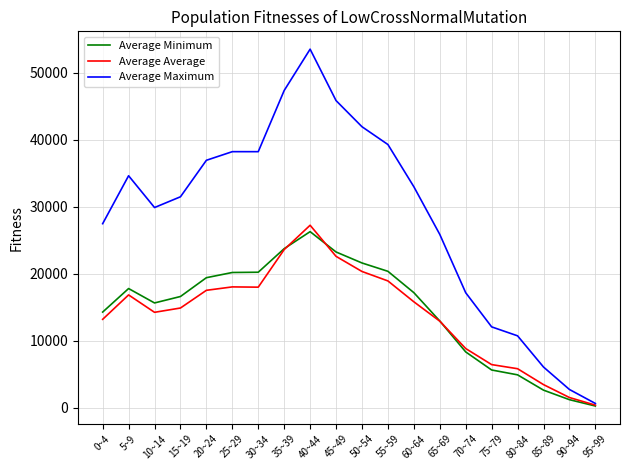

At which label does Average Maximum first exceed 32994?

5~9